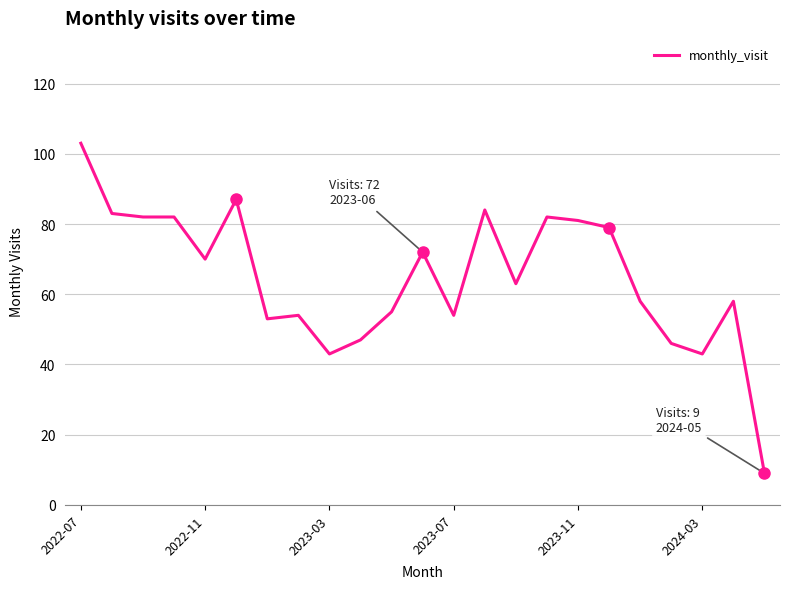

What is the difference between the maximum and minimum values?

94